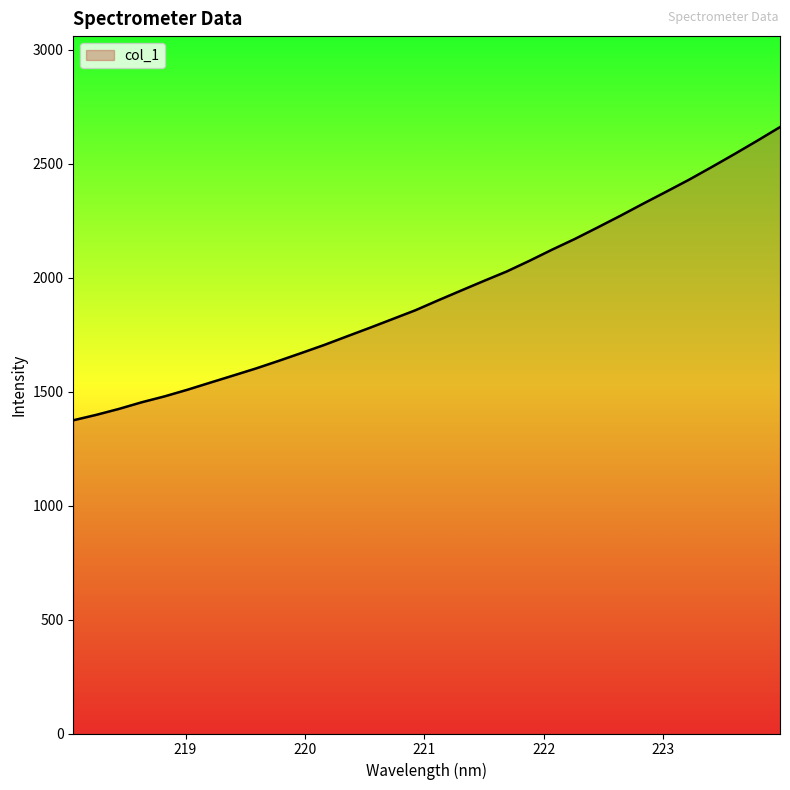

What is the maximum value shown in the chart?

2661.5